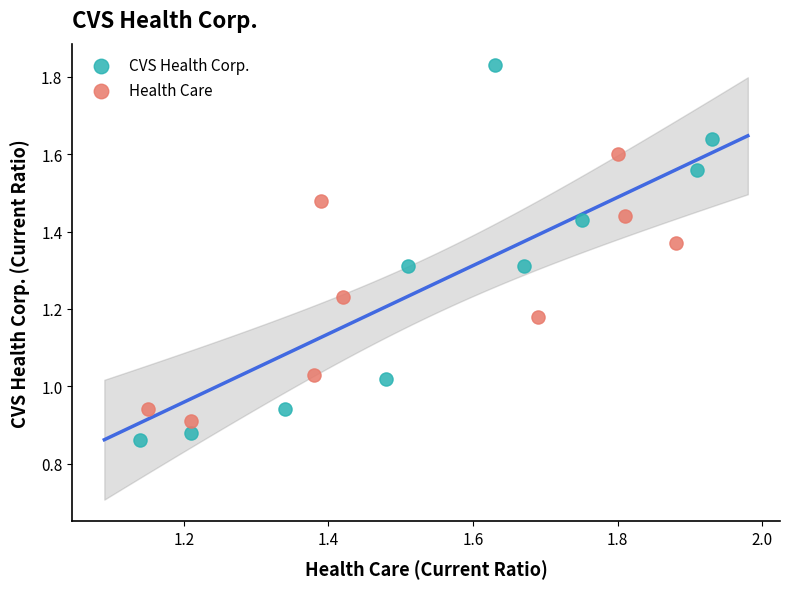

Which series contains the highest Y value?

CVS Health Corp.